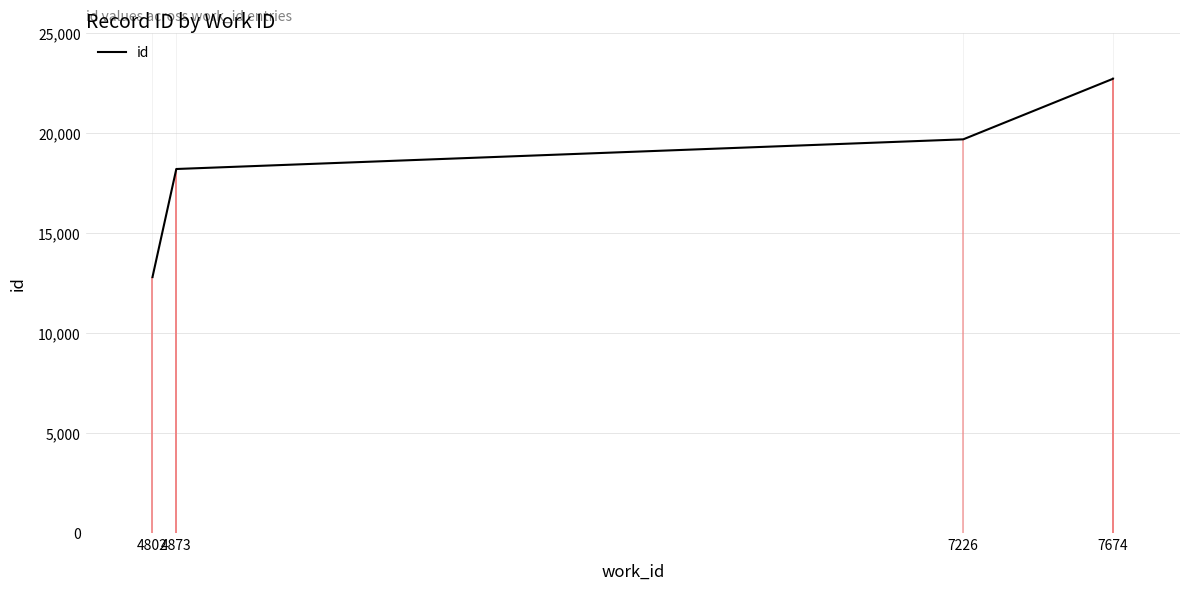

How many series are shown in this chart?

1